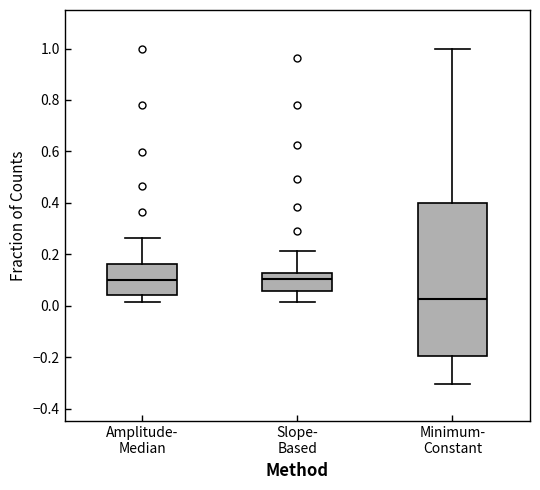

Where does the lower whisker of the box for Slope- Based end on the y-axis? The values are not printed on the chart, so give them approximately, as read against the axis.

0.02